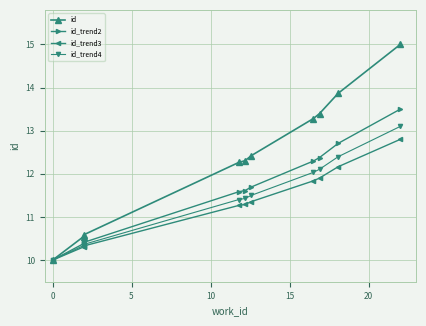

Rank the series at 5 from highest to lowest value.

id, id_trend2, id_trend4, id_trend3